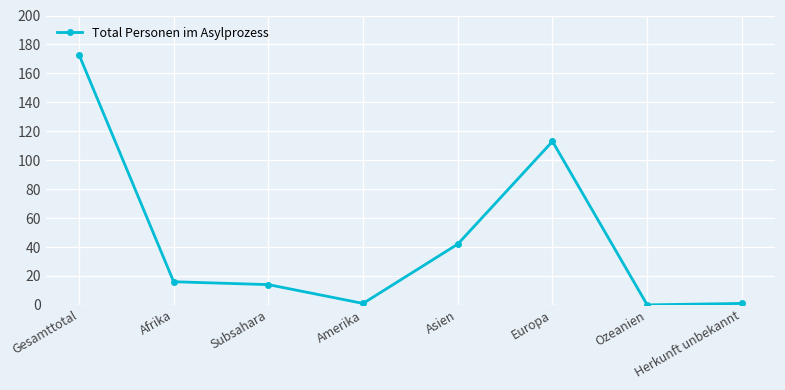

Is it true that the value at Gesamttotal is 103?

False